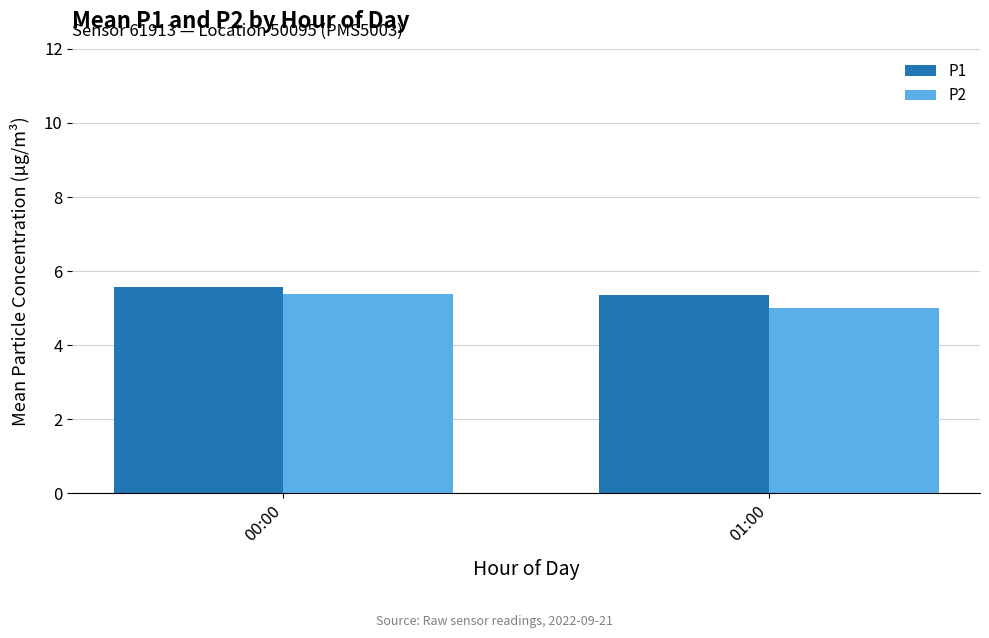

What value does the P2 series have at 01:00?

5.0